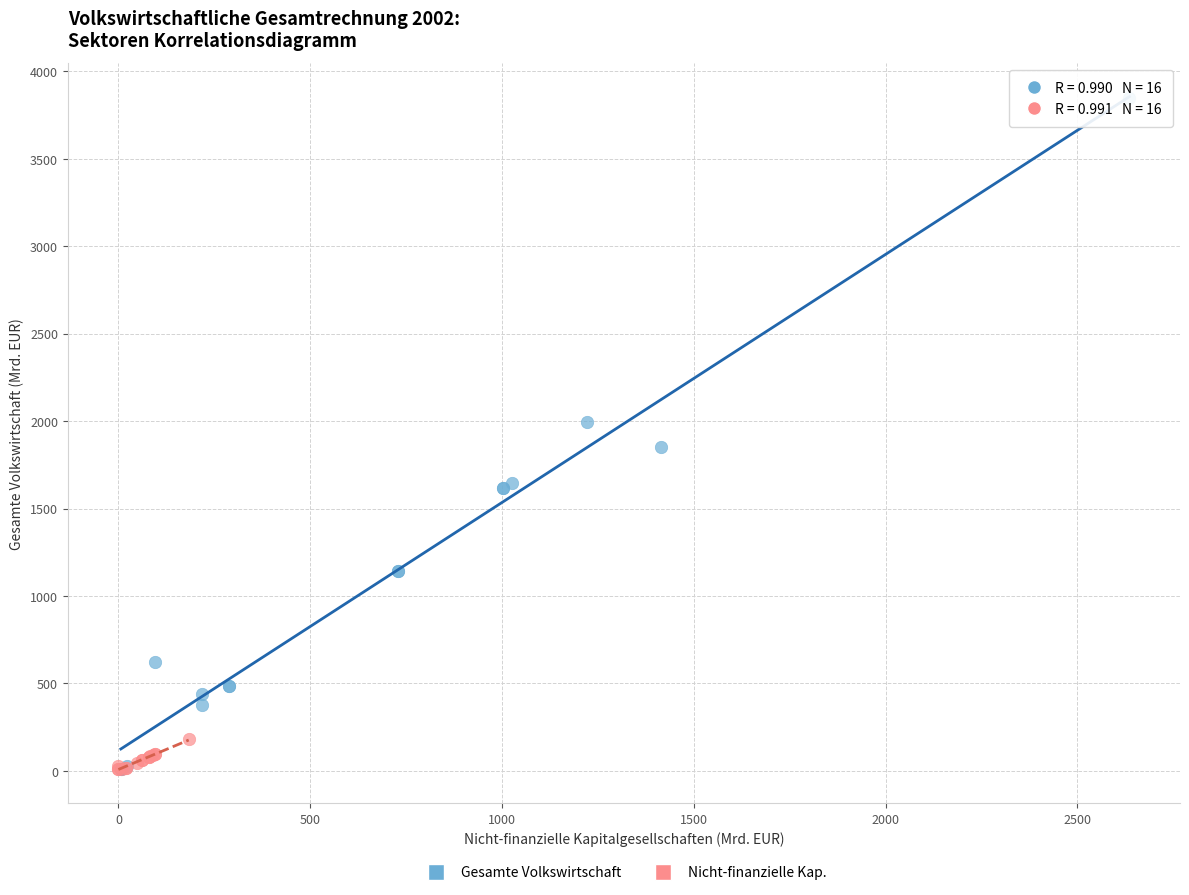

Which series contains the highest Y value?

Gesamte Volkswirtschaft